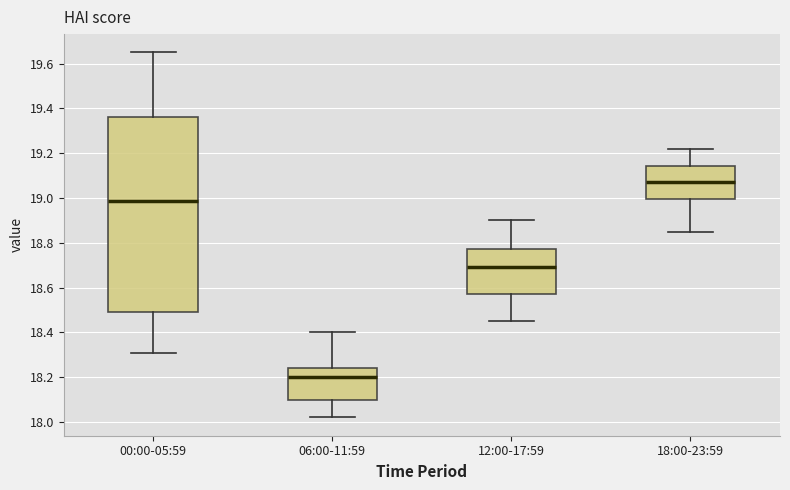

Which box's median line is the lowest?

06:00-11:59